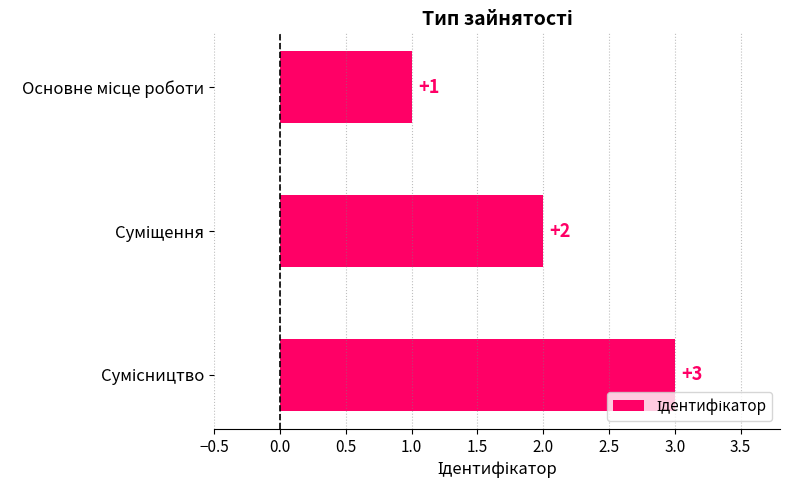

What is the greatest value displayed?

3